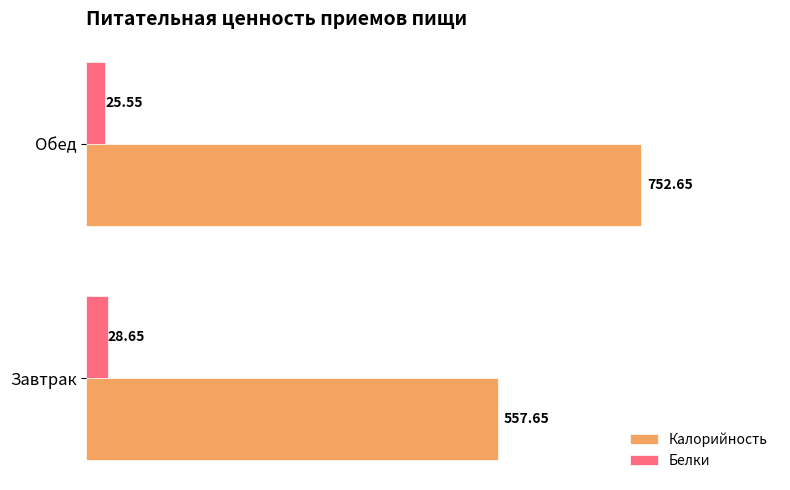

At how many categories does at least one series exceed 341?

2